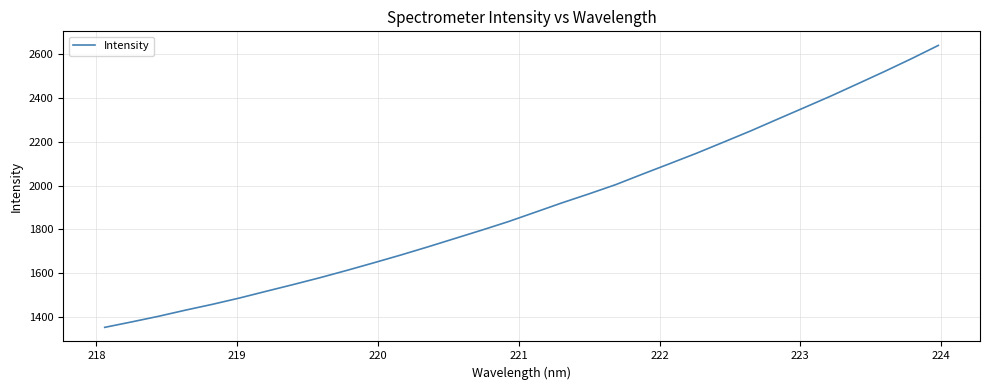

What is the maximum value shown in the chart?

2638.4